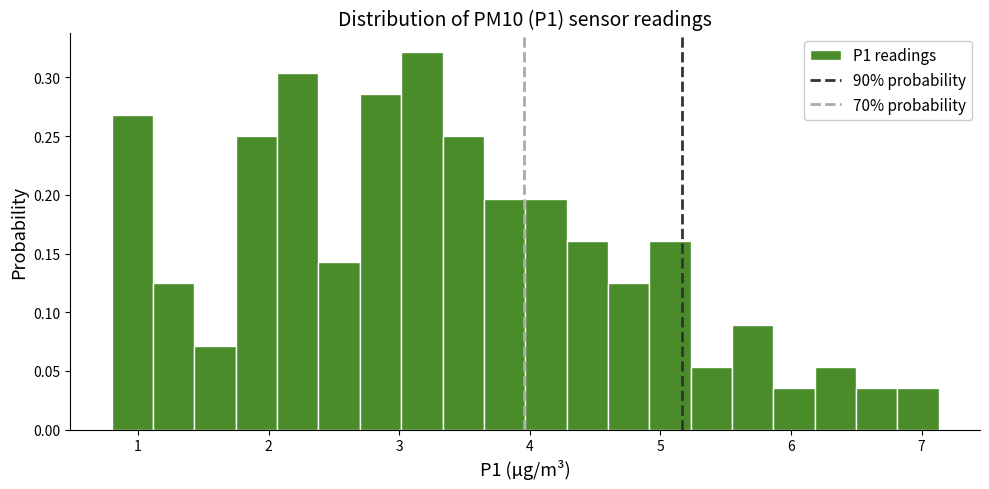

Around what value on the x-axis is the tallest bar? Give the approximate position of its centre, as read against the axis.

3.2